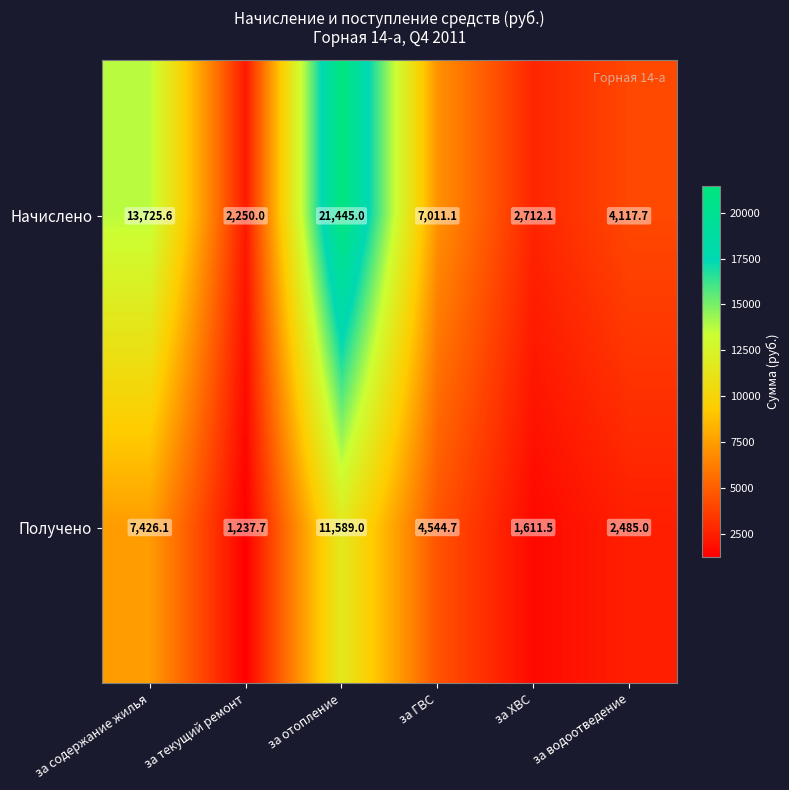

Reading left to right, transcribe all the data shown in this chart.

Начислено: 13725.6	2250.0	21445.0	7011.1	2712.1	4117.7
Получено: 7426.1	1237.7	11589.0	4544.7	1611.5	2485.0